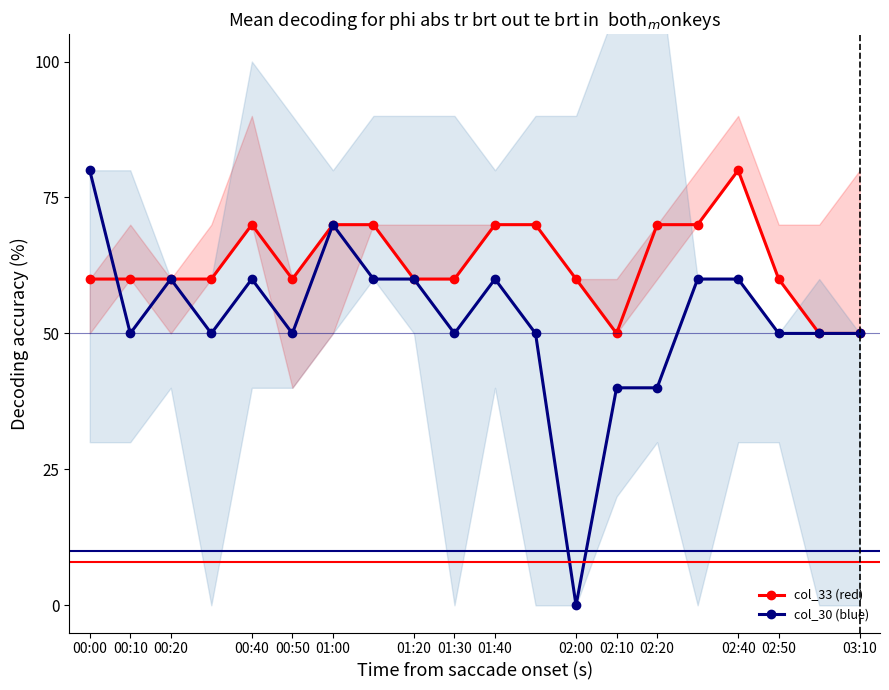

Reading left to right, extract all data points from this chart.

col_33 (red): 60	60	60	60	70	60	70	70	60	60	70	70	60	50	70	70	80	60	50	50
col_30 (blue): 80	50	60	50	60	50	70	60	60	50	60	50	0	40	40	60	60	50	50	50